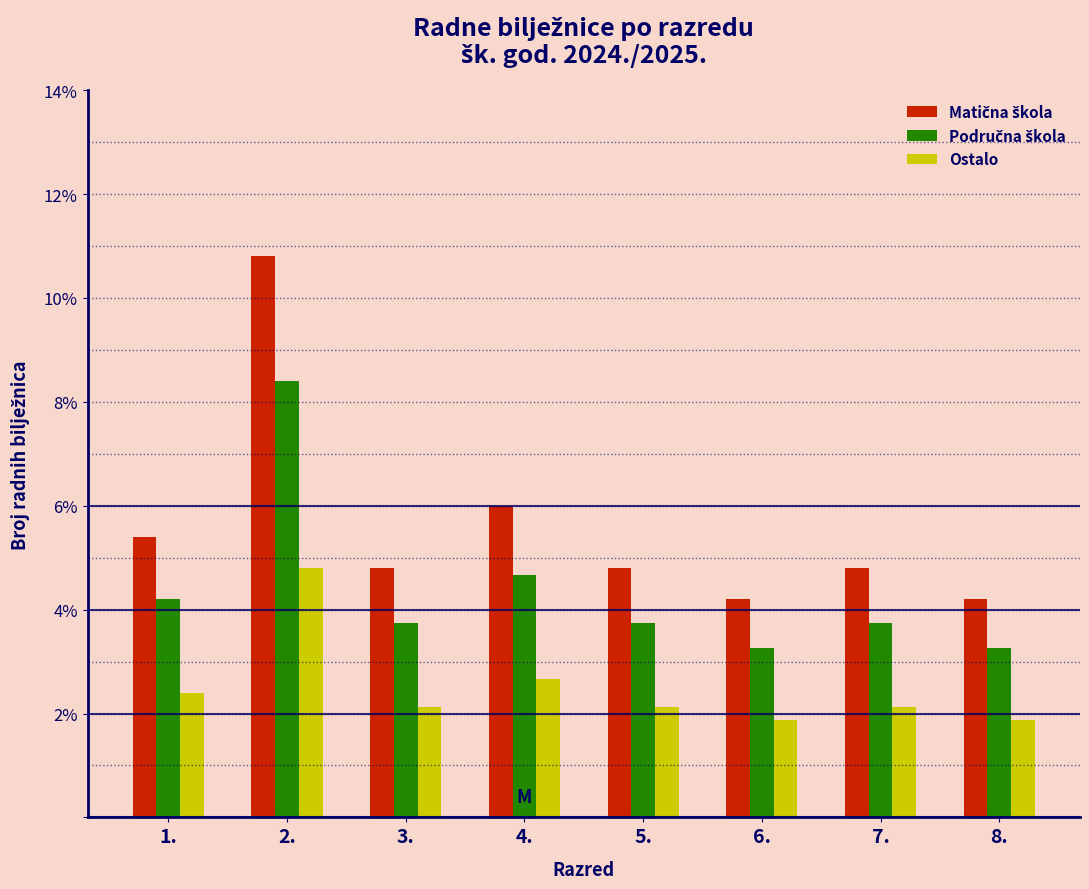

At which category is the sum across all series the highest?

2.